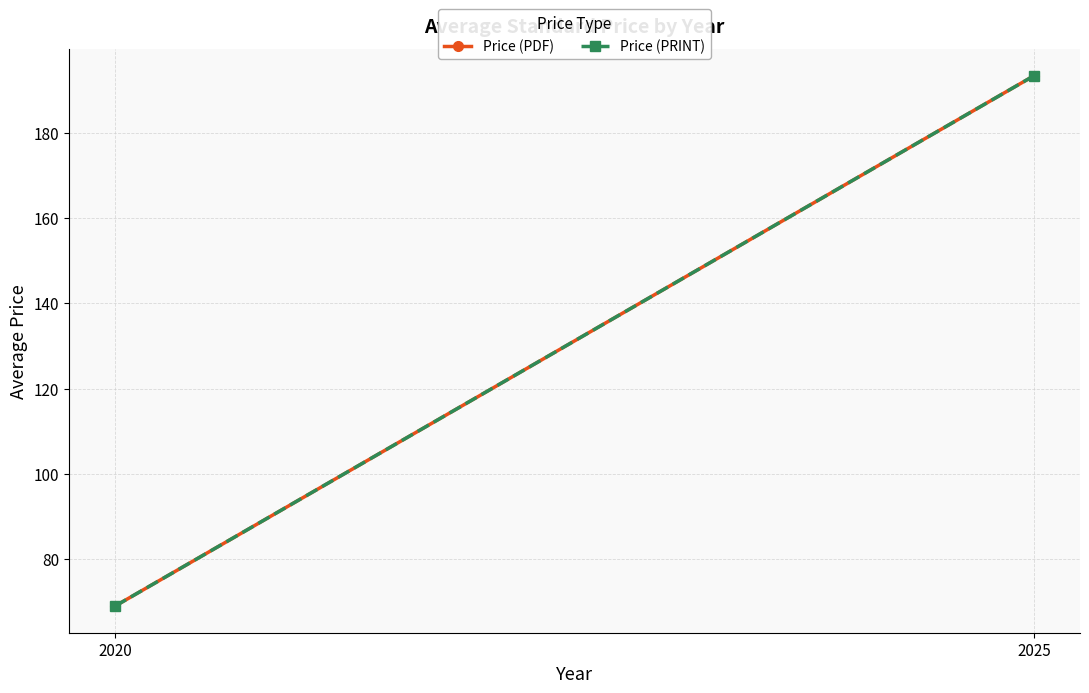

Which series has the largest range (max minus min)?

Price (PDF)